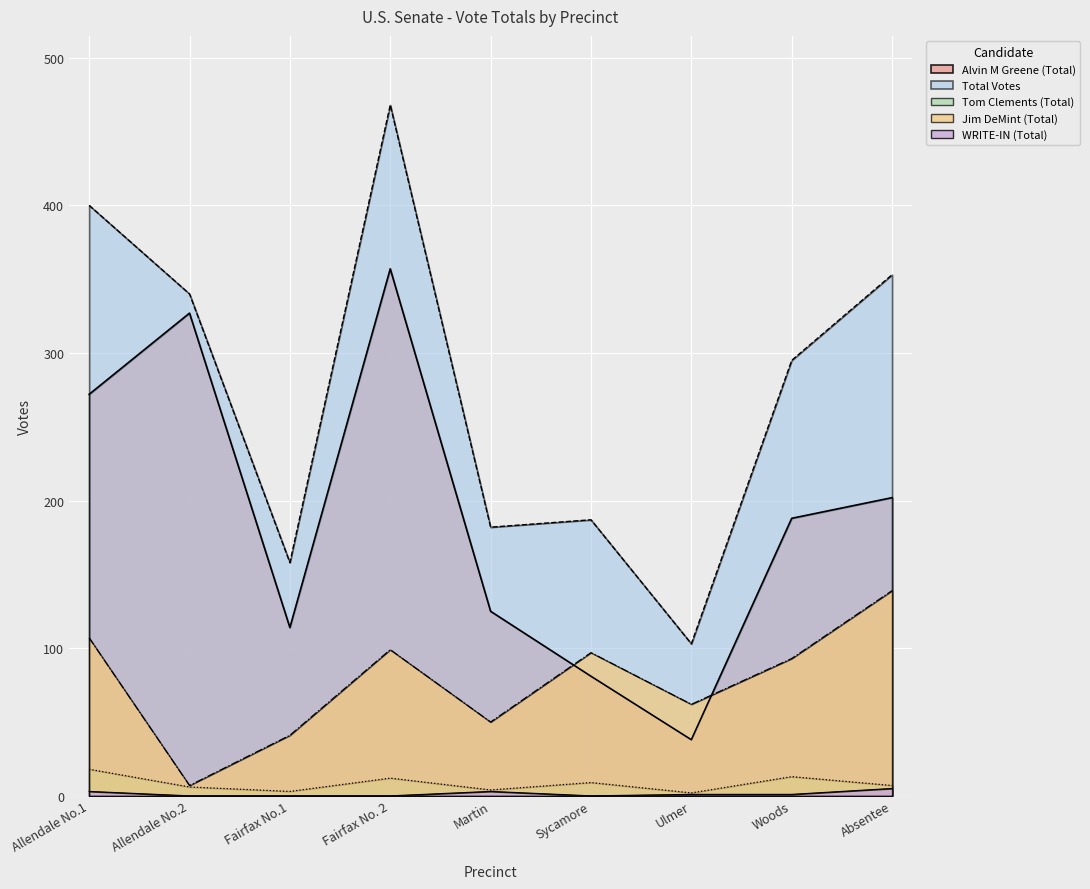

Where is Tom Clements (Total) nearest to the value 10?

Sycamore